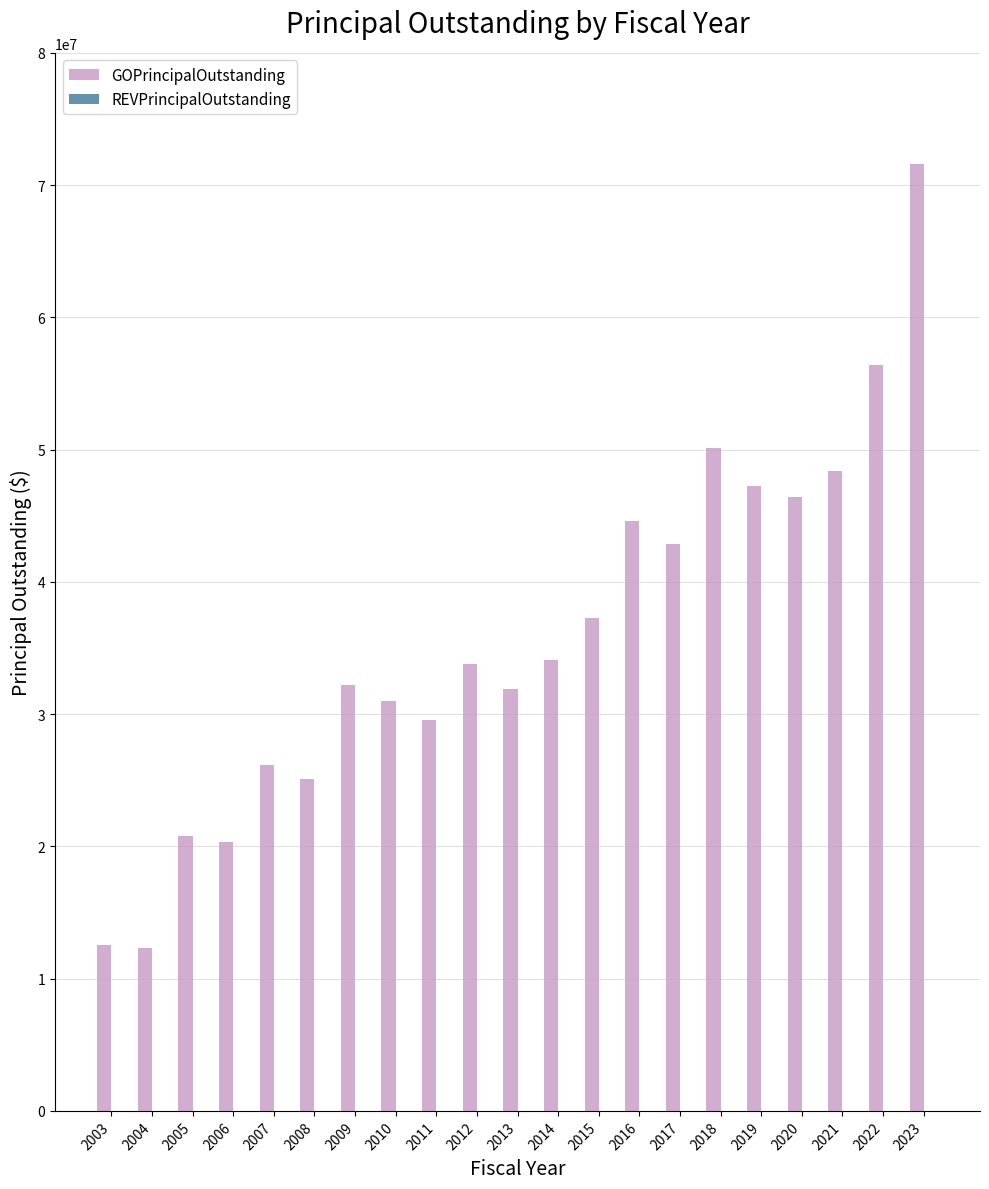

What is the greatest value displayed?

71570000.0